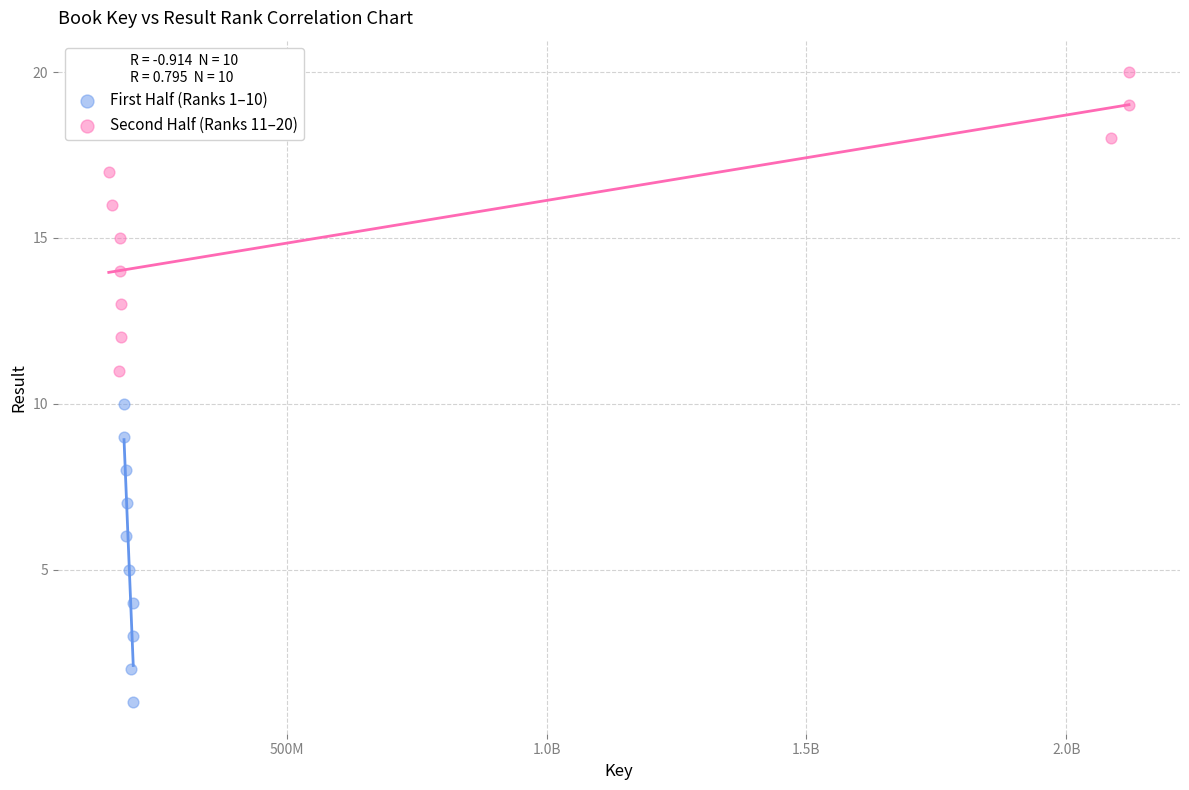

Which series reaches the maximum Y coordinate?

Second Half (Ranks 11–20)